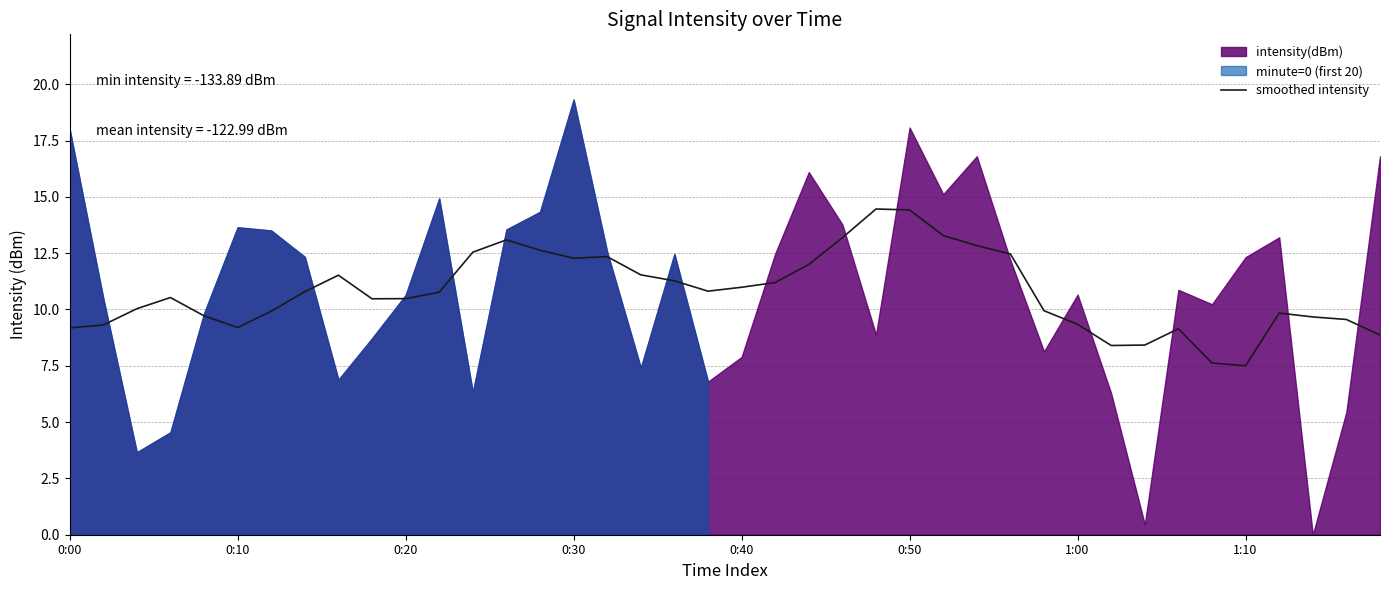

What is the lowest value of the smoothed intensity series?

7.5